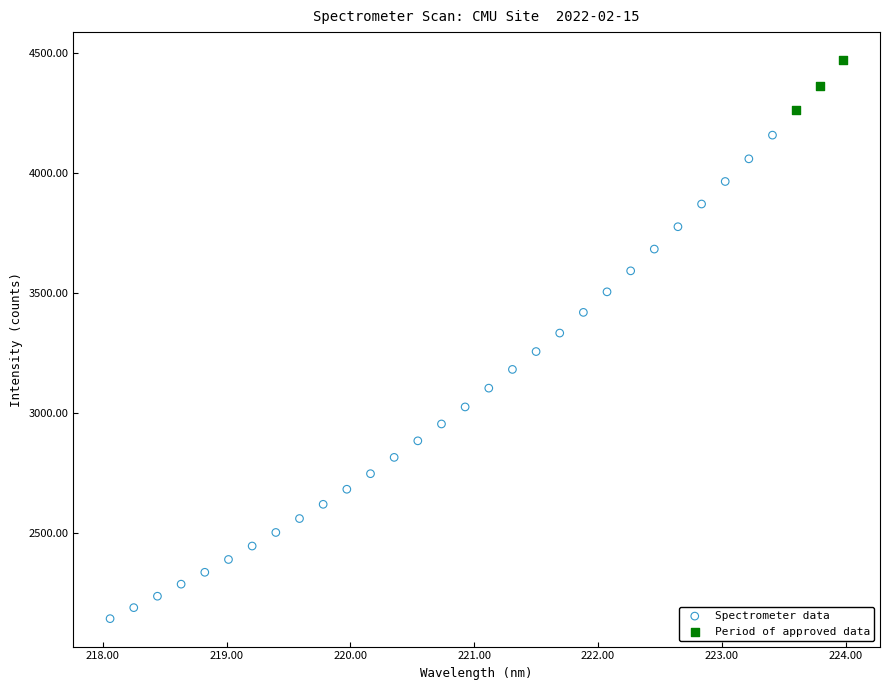

Which series contains the lowest Y value?

Spectrometer data